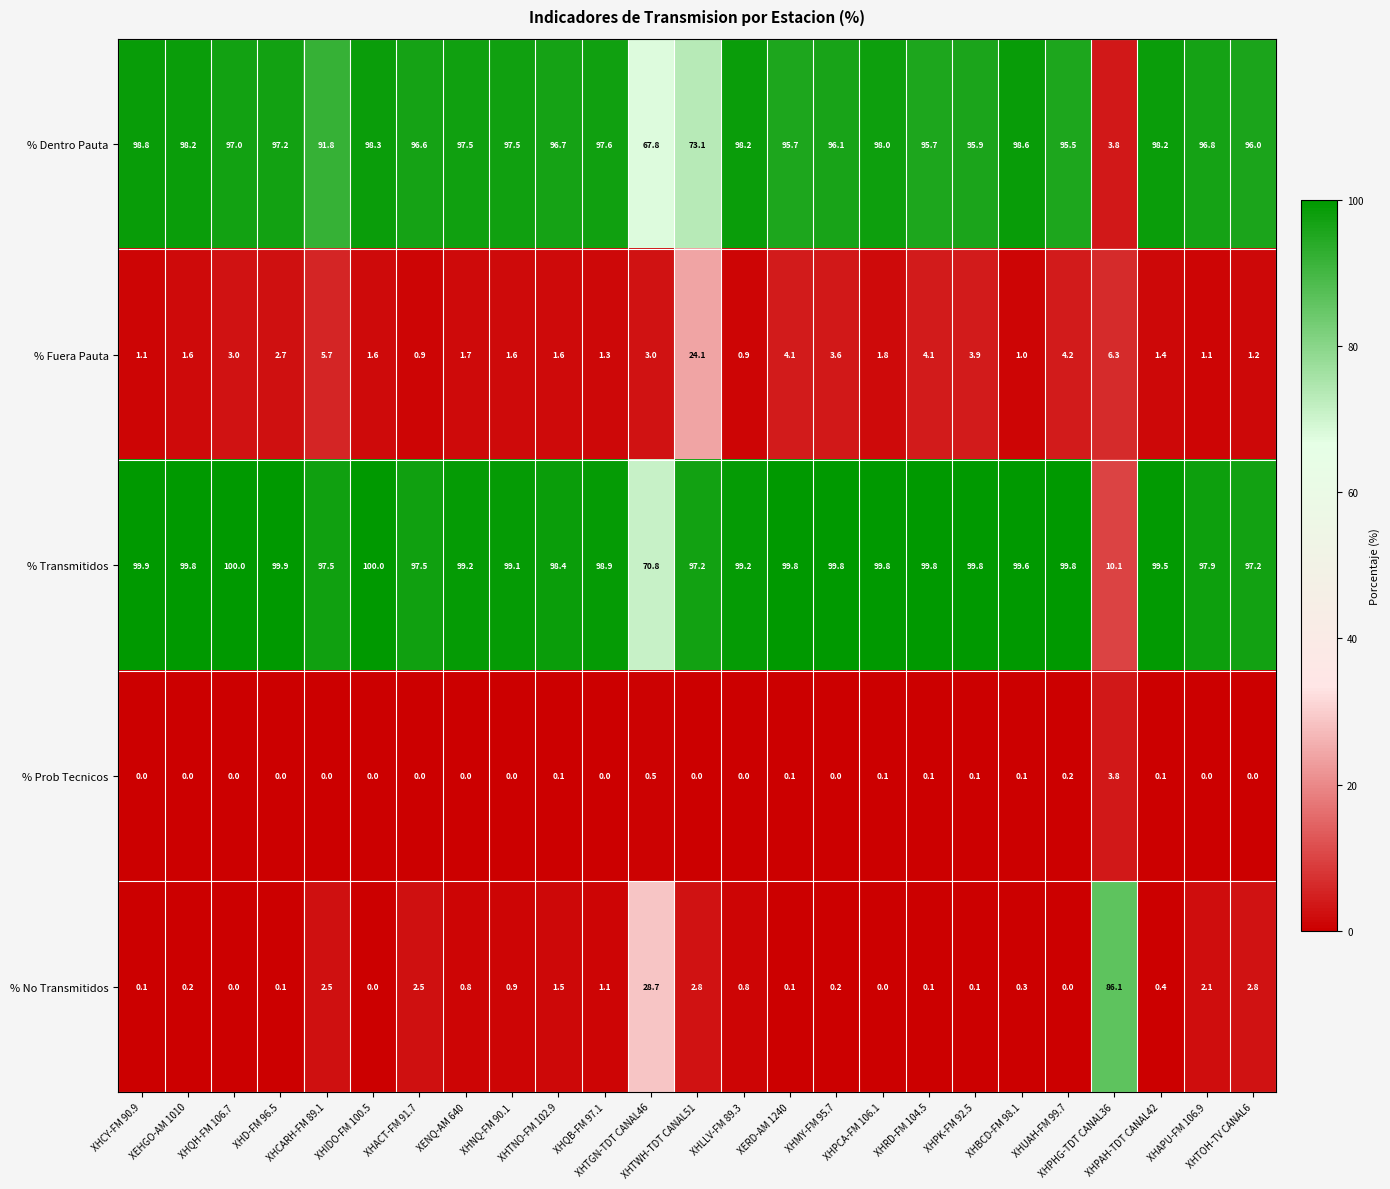

List the series in order of their peak value, highest first.

% Transmitidos, % Dentro Pauta, % No Transmitidos, % Fuera Pauta, % Prob Tecnicos